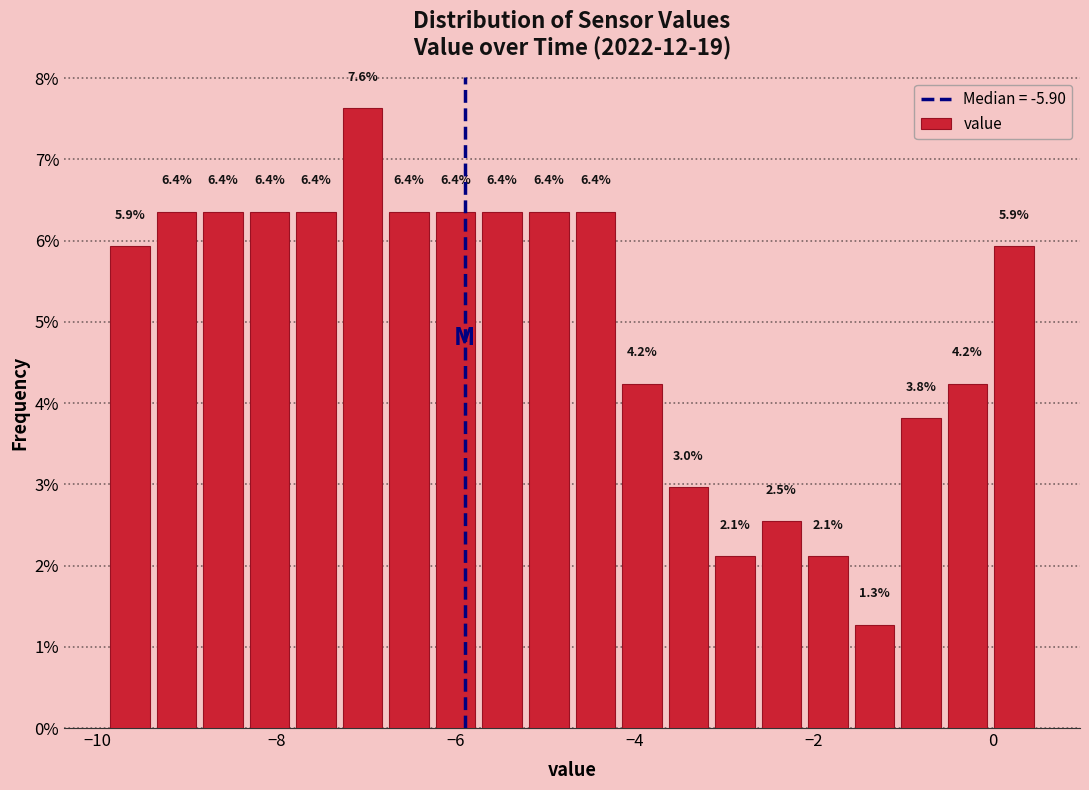

Around what value on the x-axis is the tallest bar? Give the approximate position of its centre, as read against the axis.

-7.0